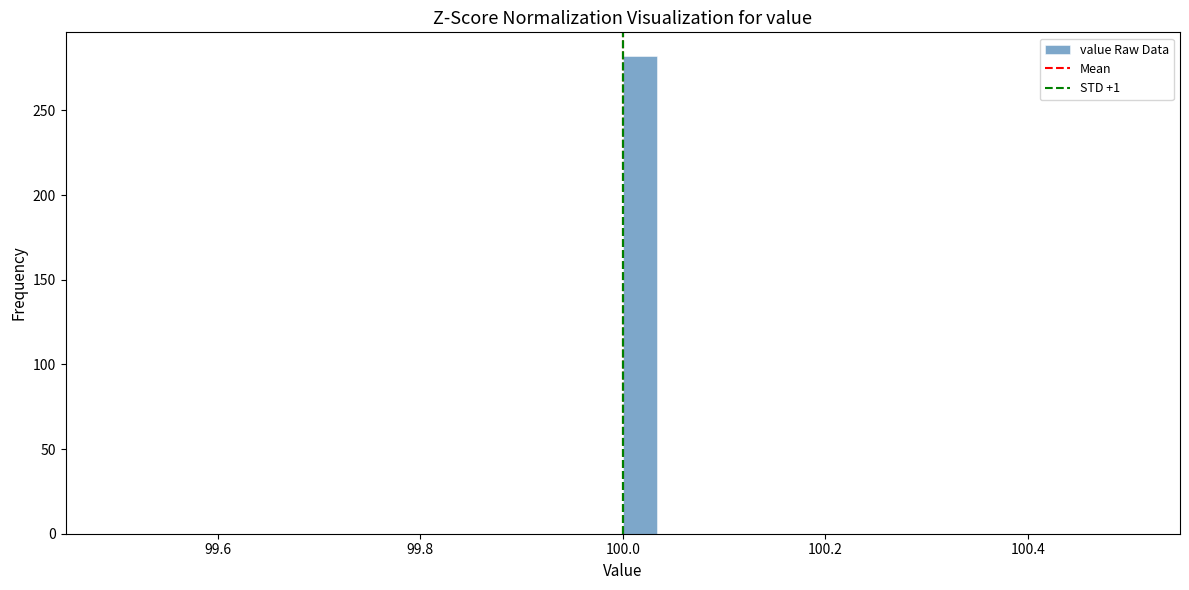

Read against the x-axis, roughly where is the centre of the tallest bar?

100.02